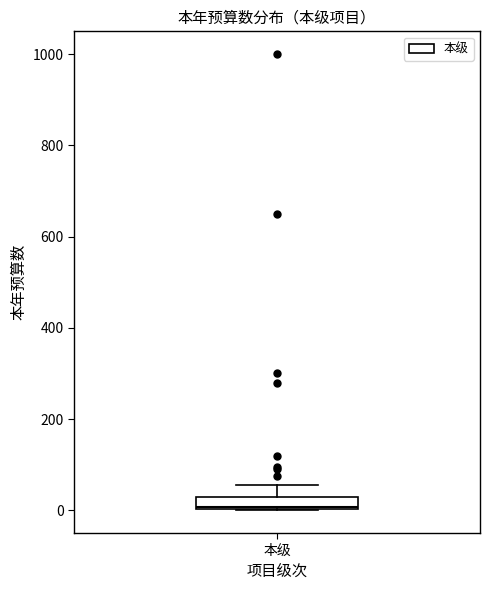

Where is the lower edge of the box for 本级 on the y-axis? The values are not printed on the chart, so give them approximately, as read against the axis.

0